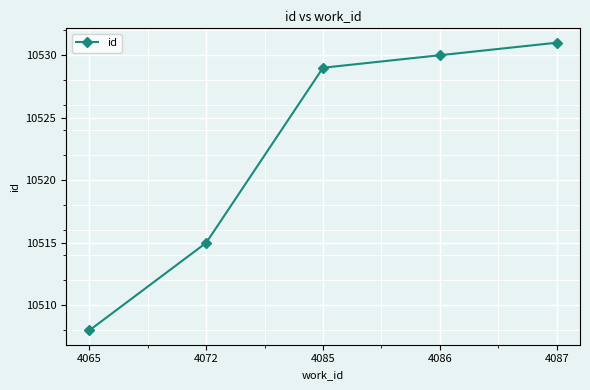

Reading left to right, list all the values displayed in this chart.

4065=10508	4072=10515	4085=10529	4086=10530	4087=10531